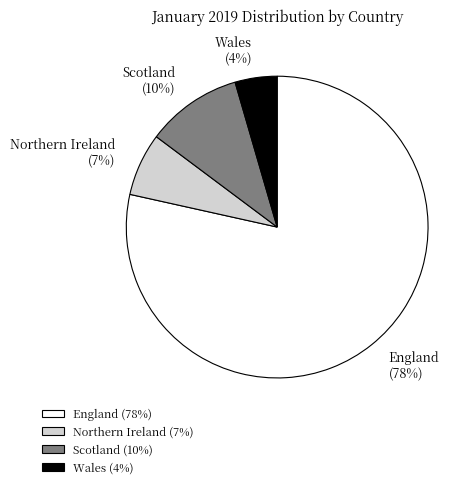

Combined, do England and Scotland account for over 50%?

Yes